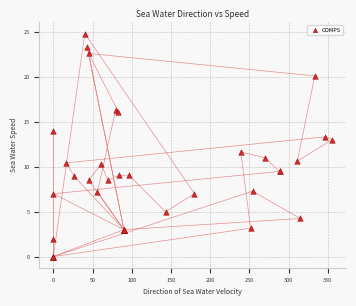

What Y value in the scatter plot is closest to 12?

11.7